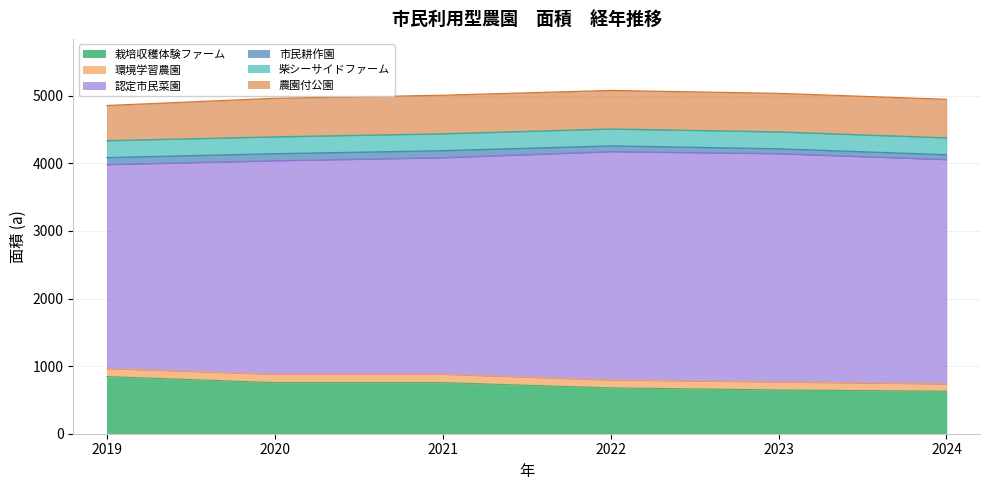

True or false: 栽培収穫体験ファーム has a value of 756 at 2020.

True